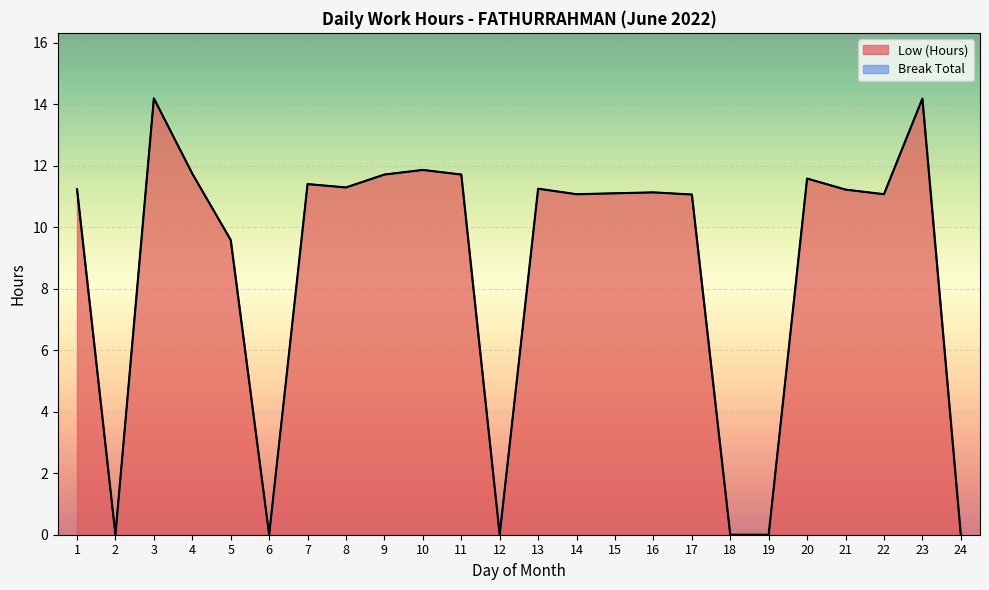

Which has a higher value, 3 or 17?

3